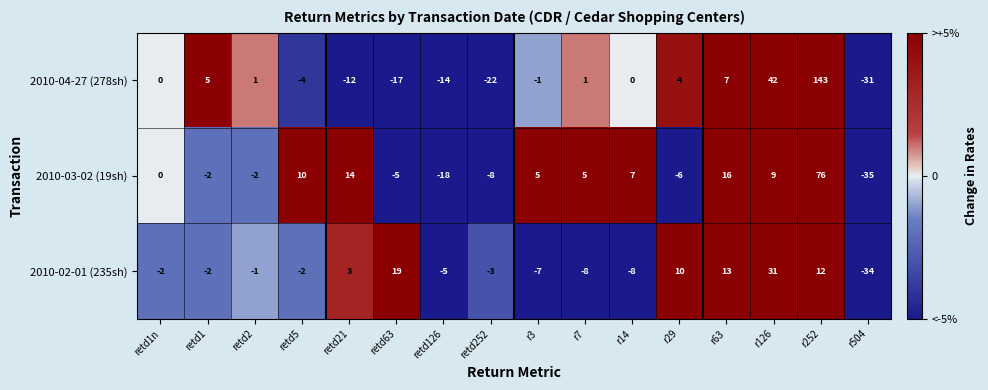

At which category is the sum across all series the highest?

r252